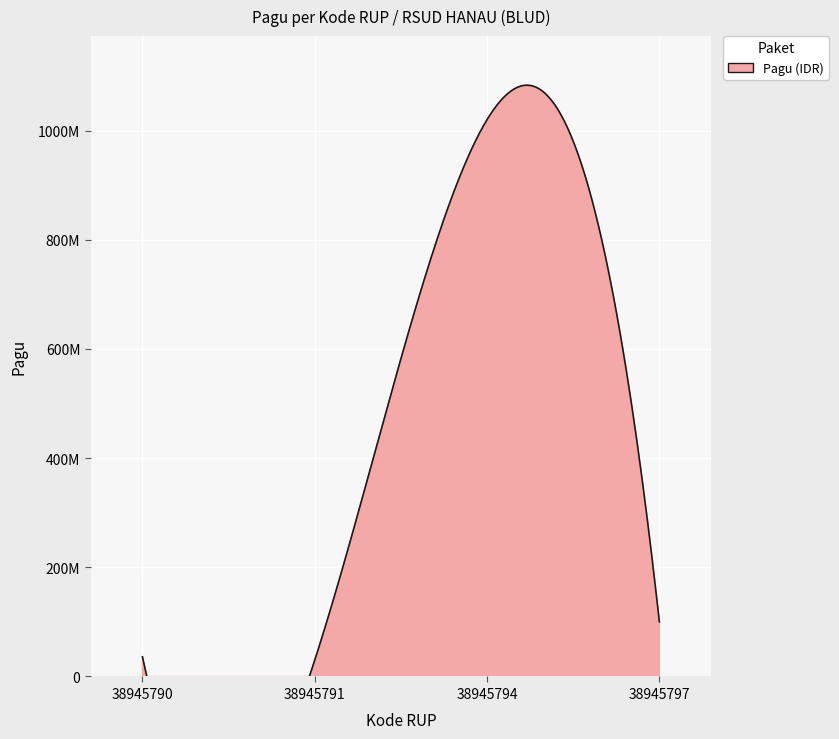

What is the ratio of the value at 38945794 to the value at 38945791?

34.0